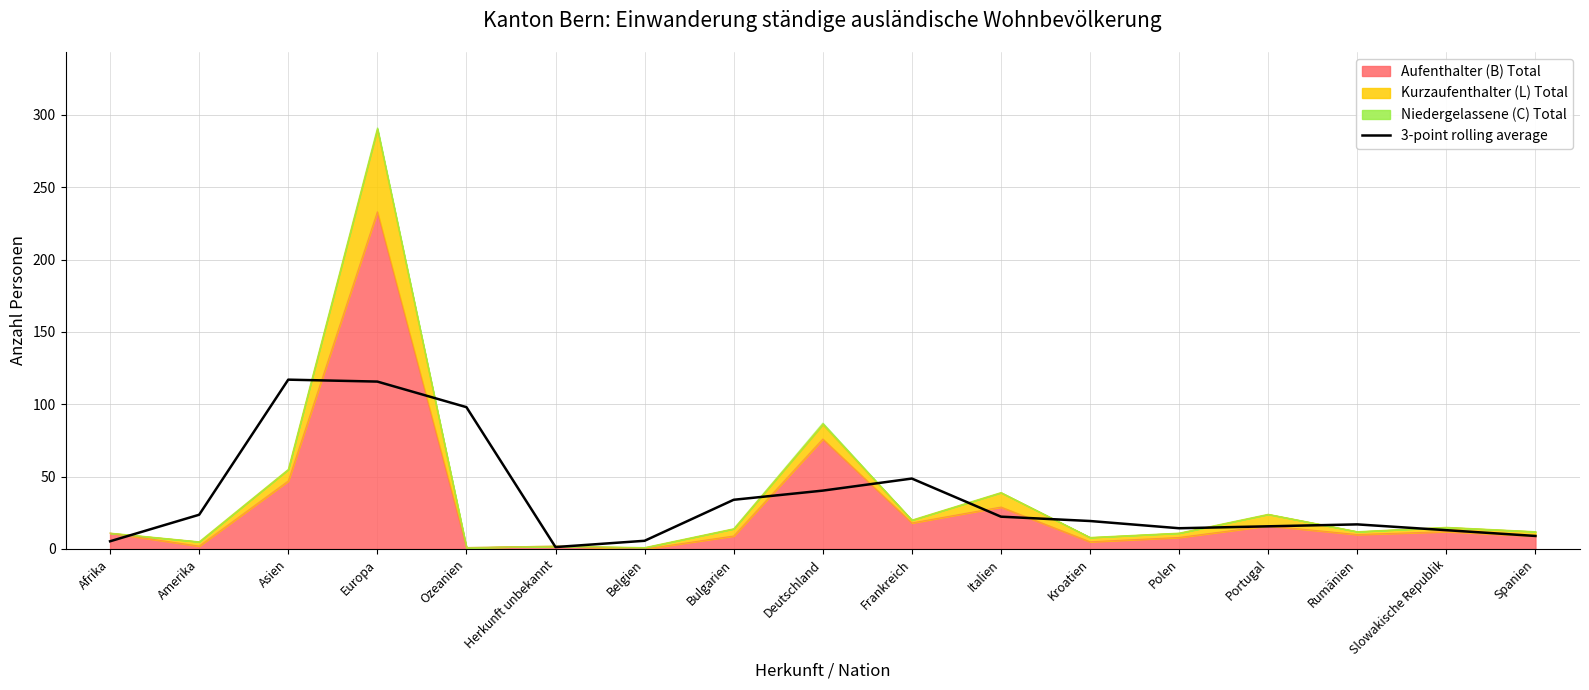

Does the chart have visible grid lines?

Yes